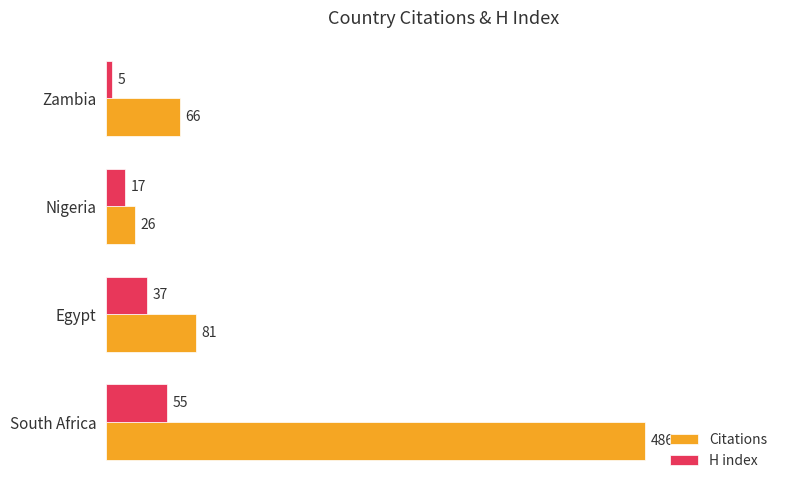

What are all the series names shown in the legend?

Citations, H index